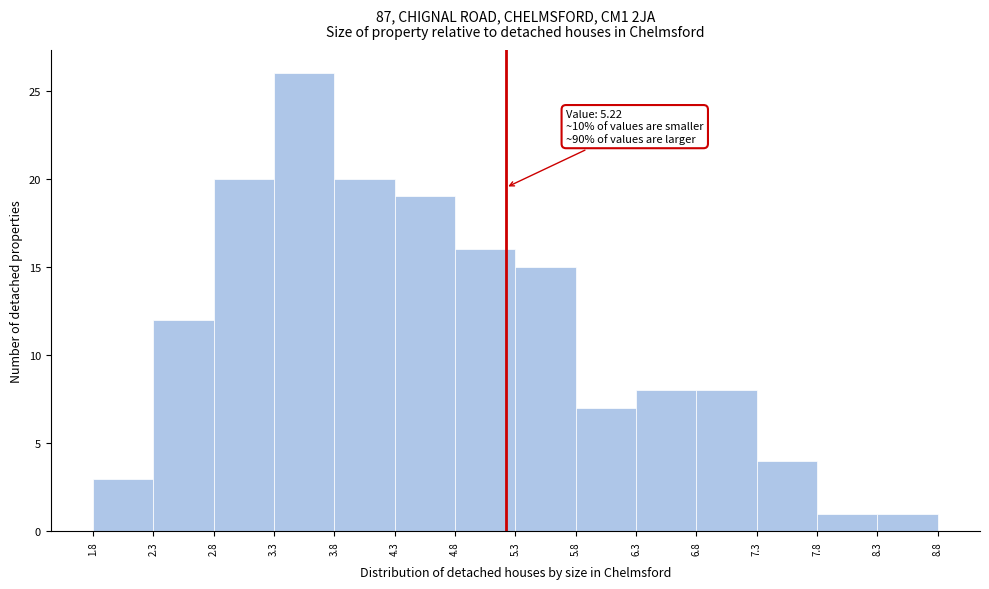

Which range on the x-axis has the tallest bar?

3.3 to 3.8